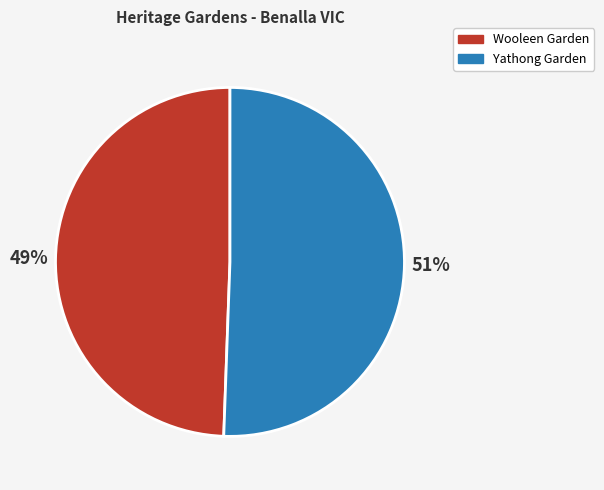

How many segments does this pie chart have?

2